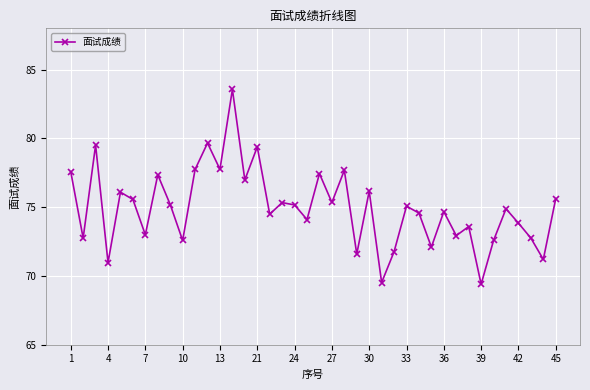

What is the sum of all values?

2997.4